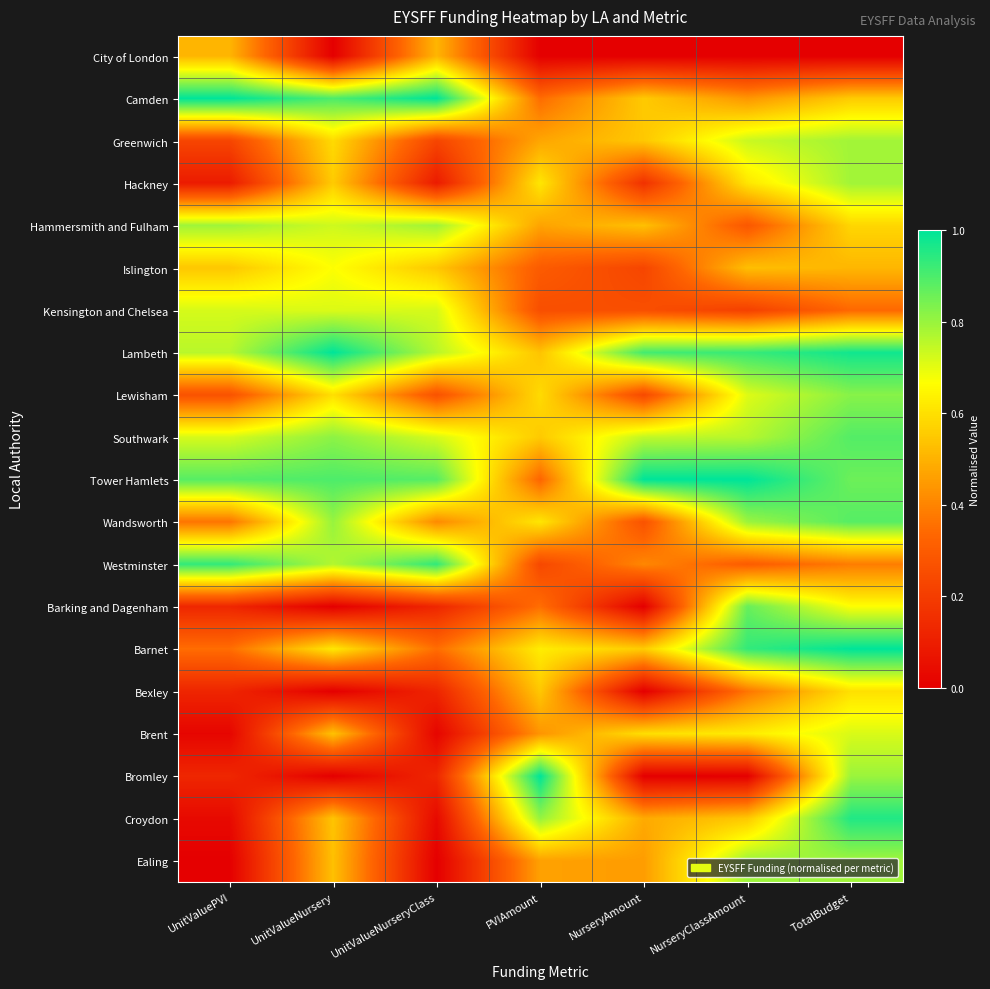

What is the total value across all series at PVIAmount?

9.5